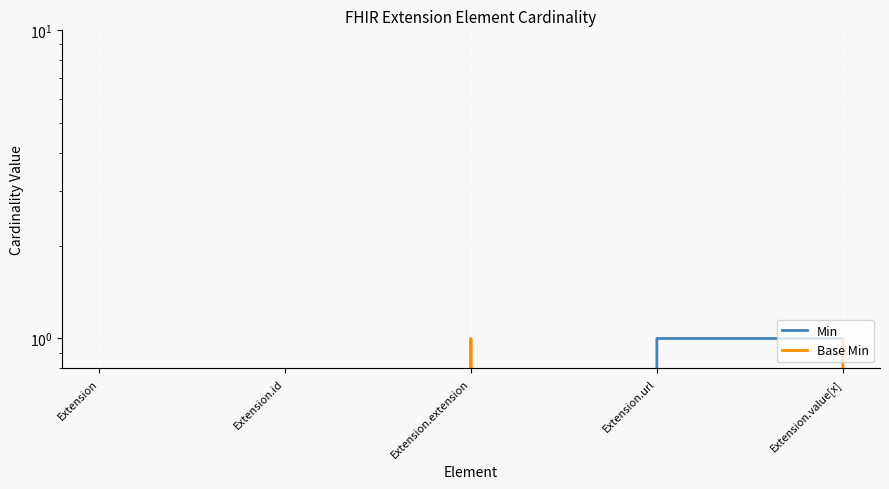

List the labels in order of Base Min value, largest first.

Extension.extension, Extension.value[x], Extension, Extension.id, Extension.url